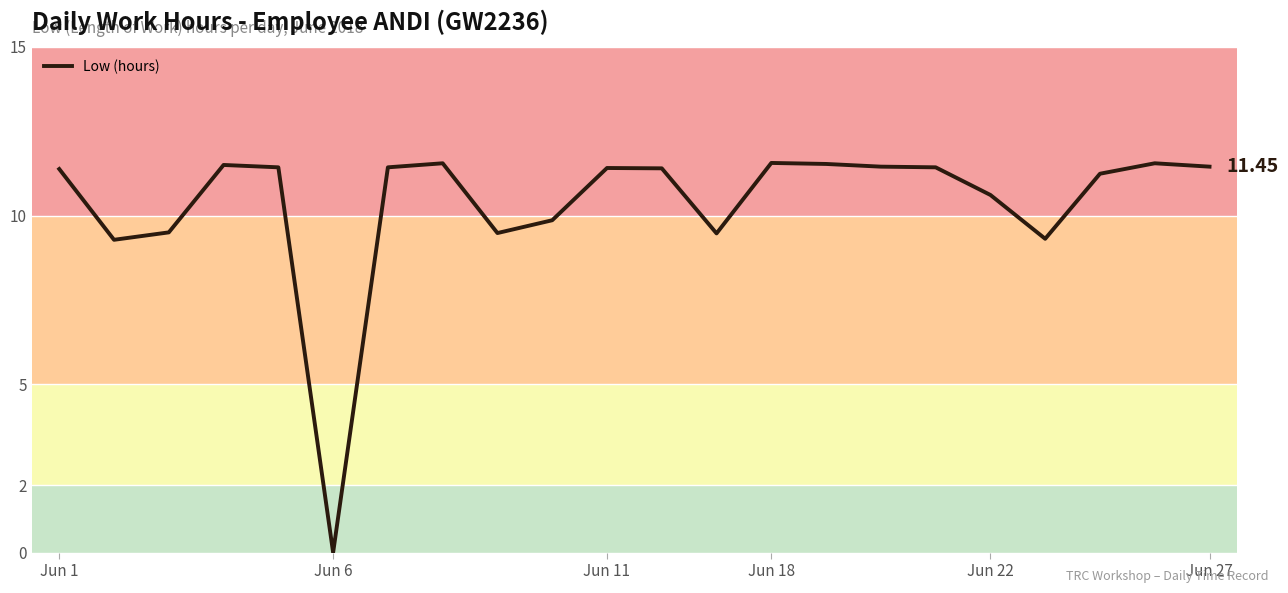

How many lines are shown in the chart?

1